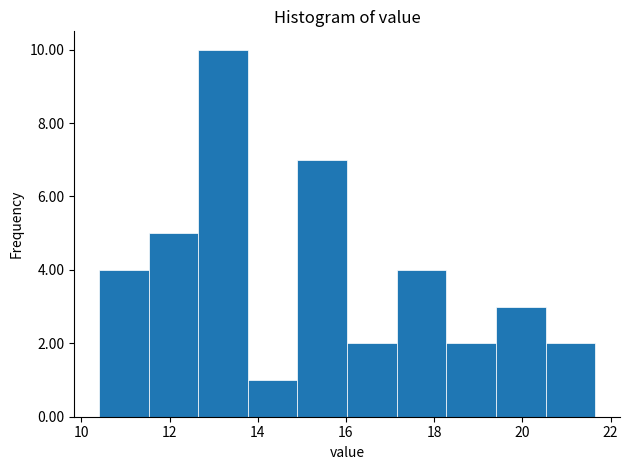

Over which range of the x-axis is the bar tallest?

12.6 to 13.8